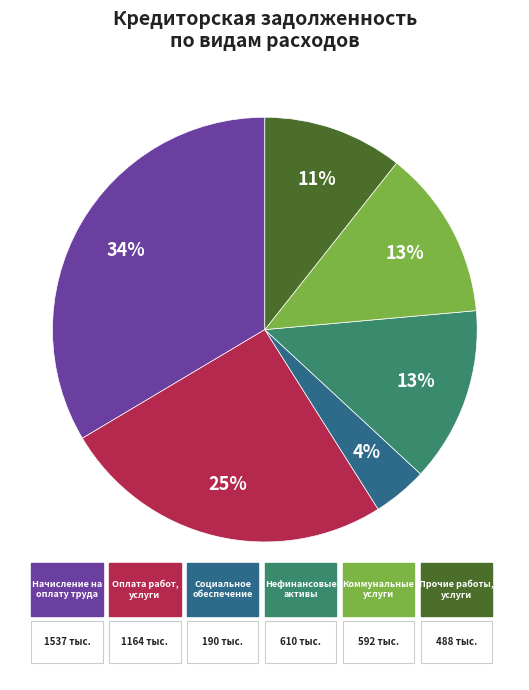

Is there a majority slice in this chart?

No